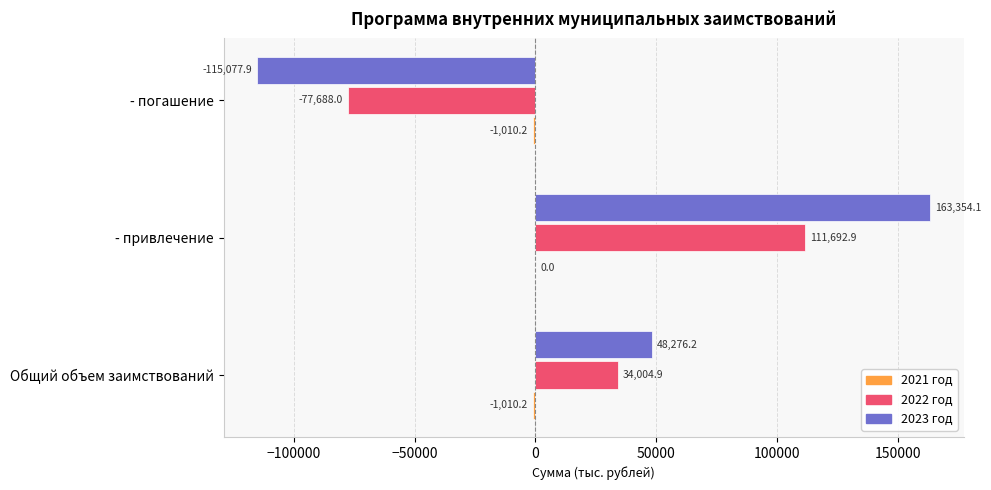

True or false: 2023 год has a value of -115077.9 at - погашение.

True